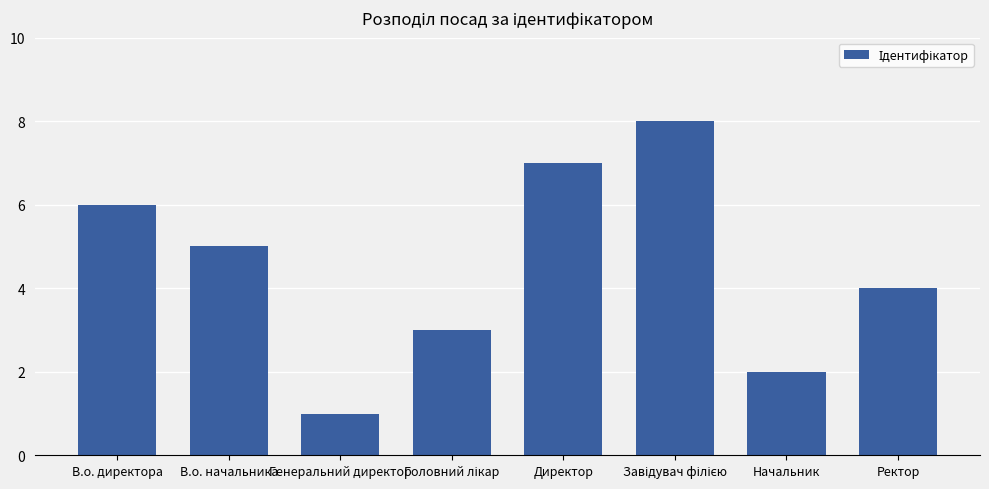

Which category has the lowest value across all series?

Генеральний директор